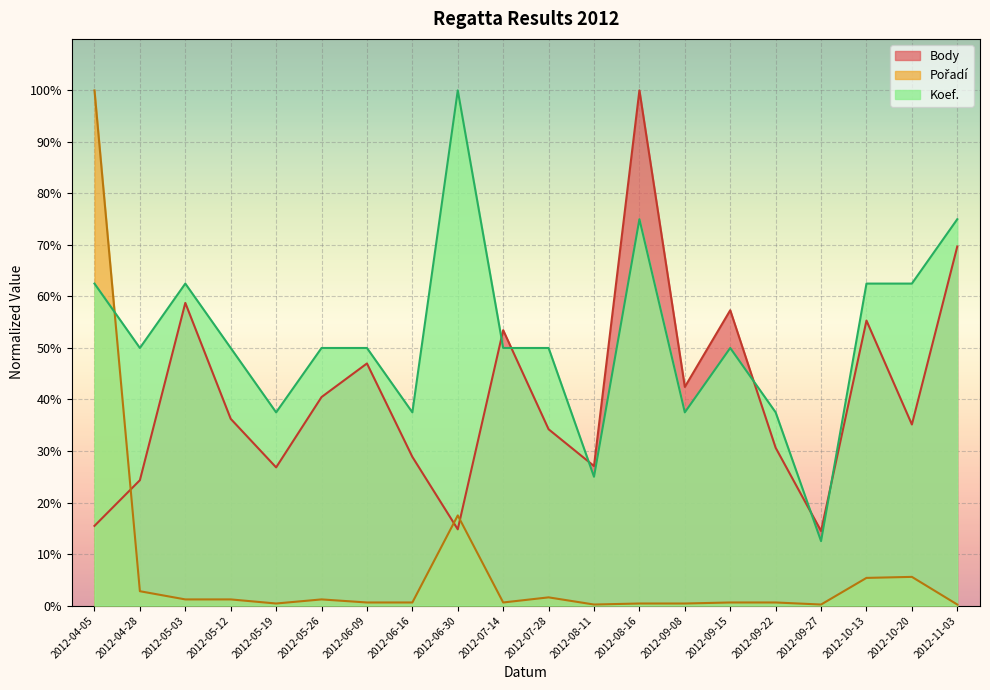

True or false: Koef. has a value of 0.1 at 2012-09-27.

True